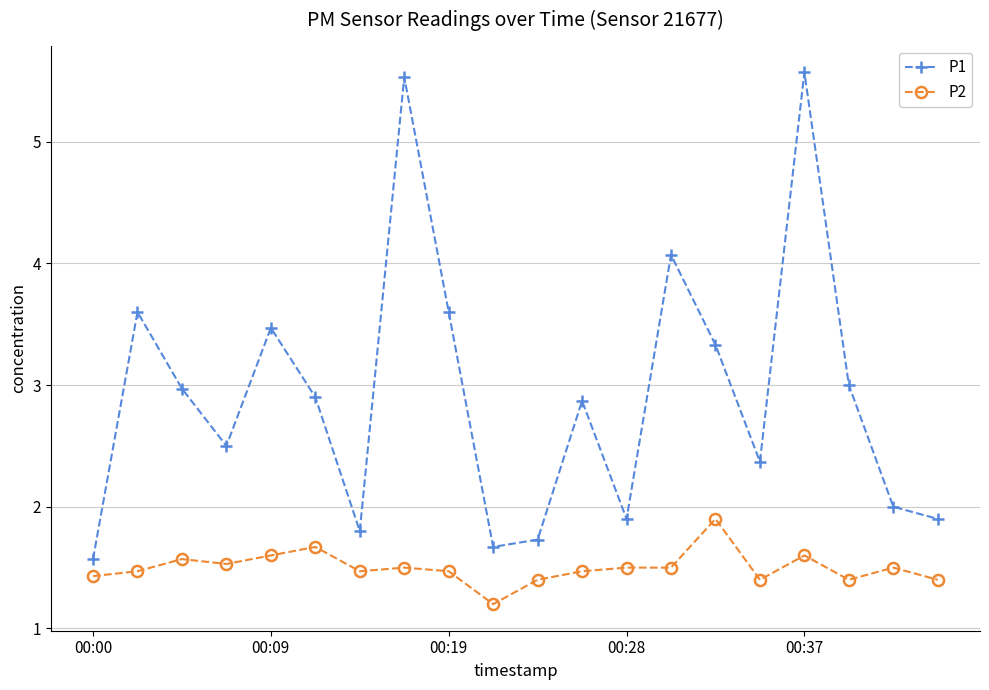

What is the value of the P1 point at the 9th from the left?

3.6